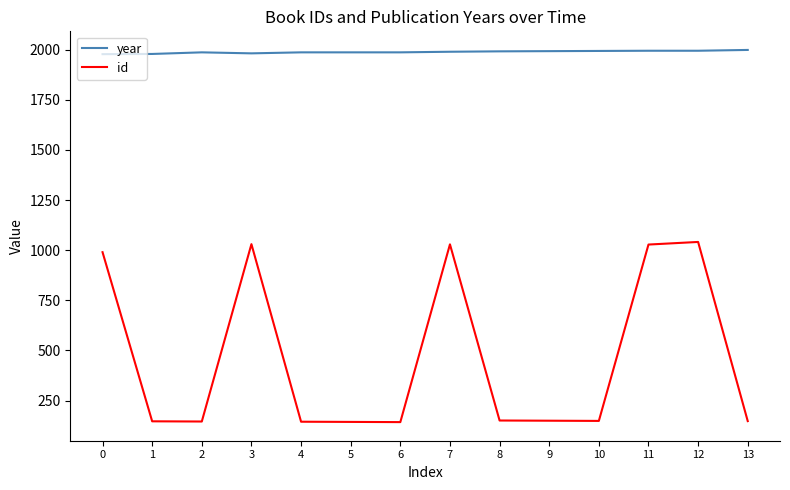

What is the difference between the second highest and minimum values in the year series?

17